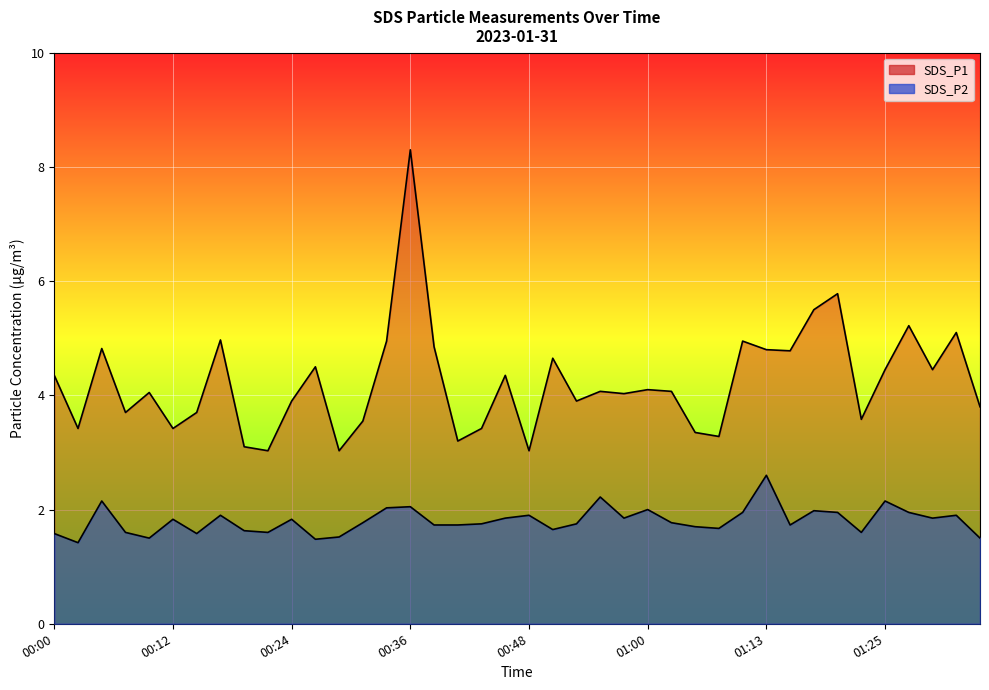

The SDS_P2 series shows 1.2 at 01:08. True or false?

False